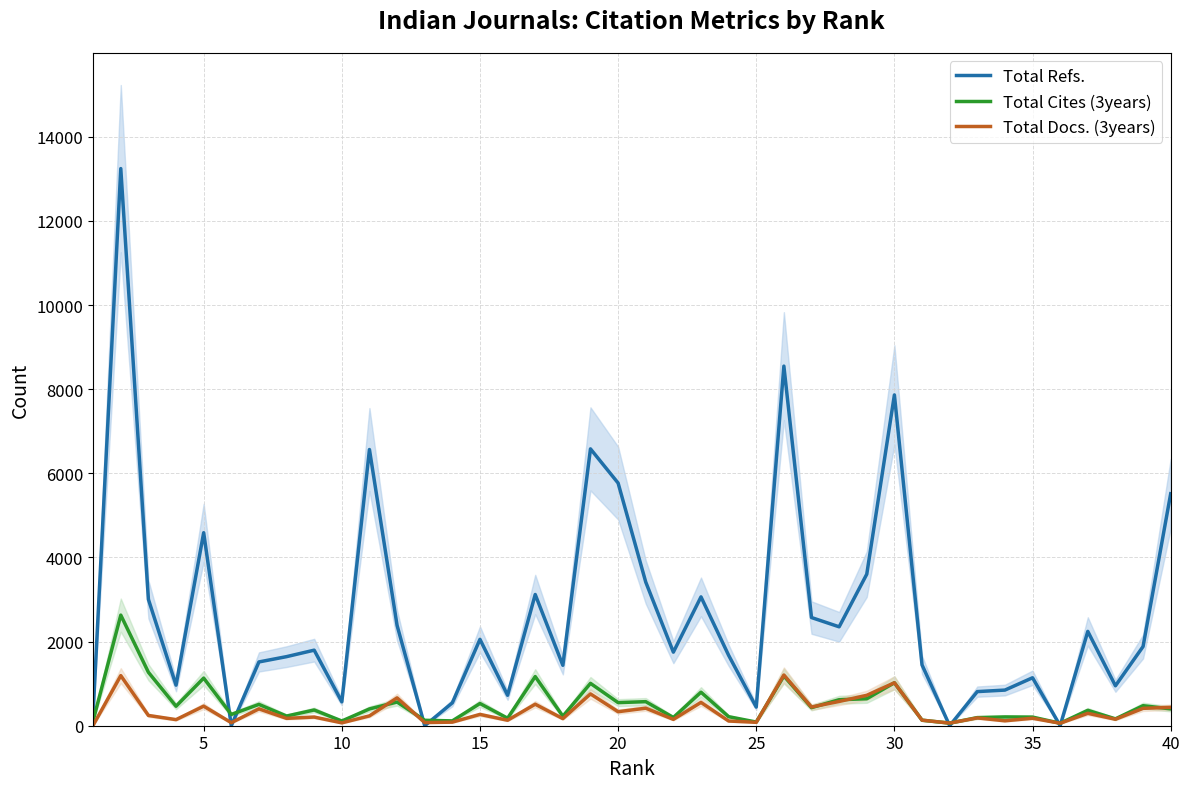

What are all the series names shown in the legend?

Total Refs., Total Cites (3years), Total Docs. (3years)